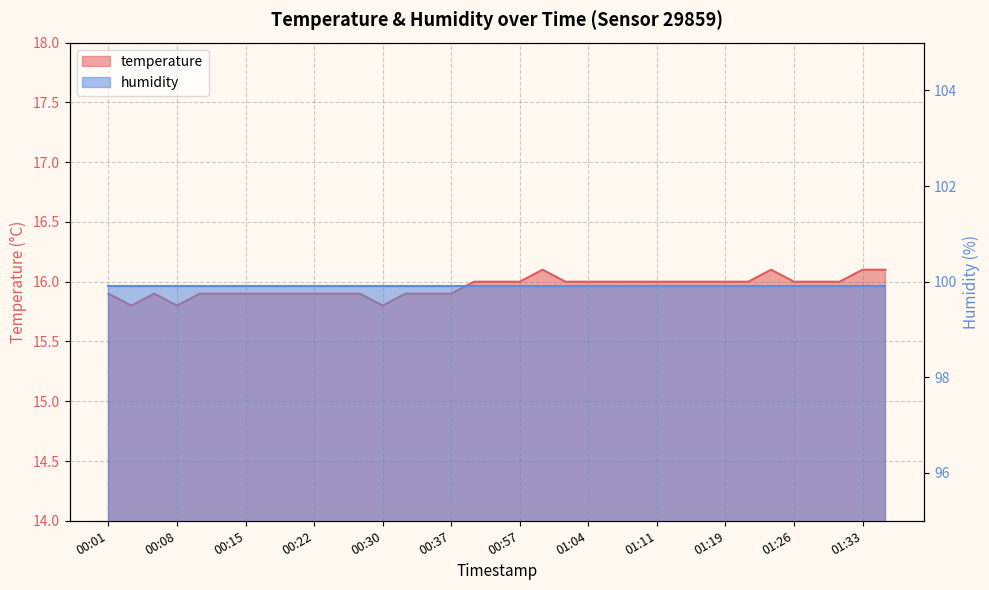

At which label does the data first exceed 16?

00:59